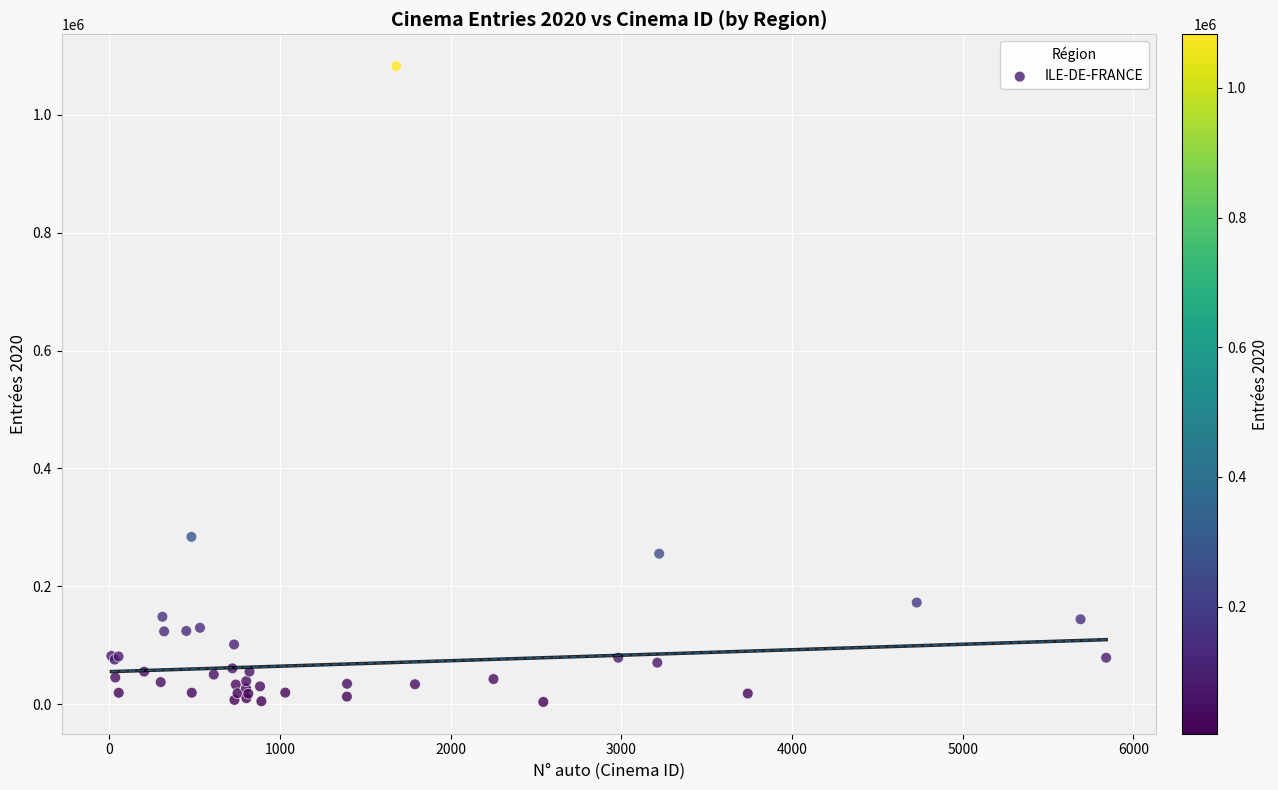

What Y value in the scatter plot is closest to 543252?

283901